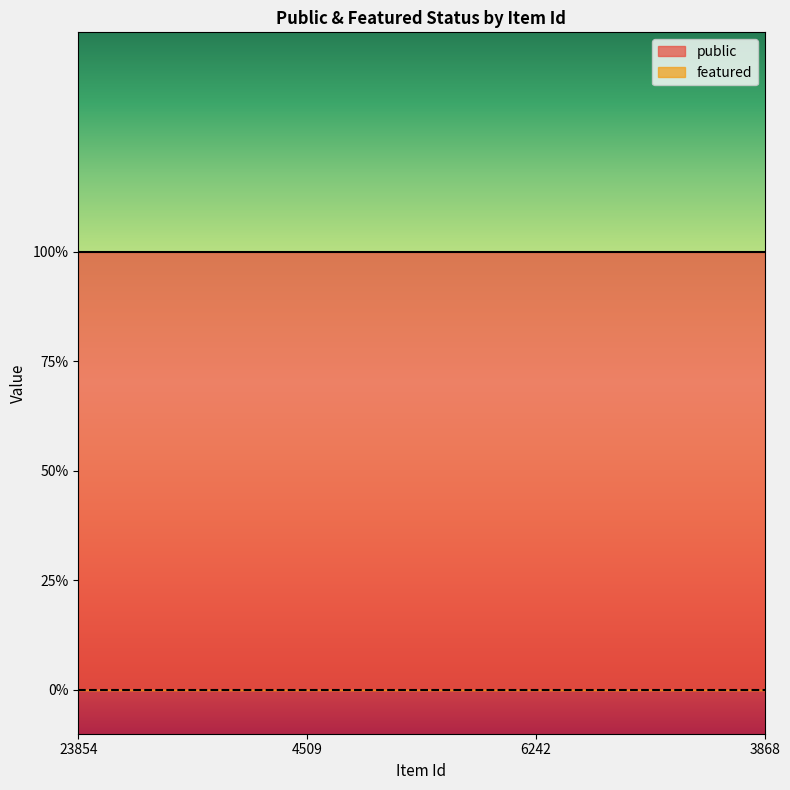

List the labels in order of public value, smallest first.

23854, 4509, 6242, 3868